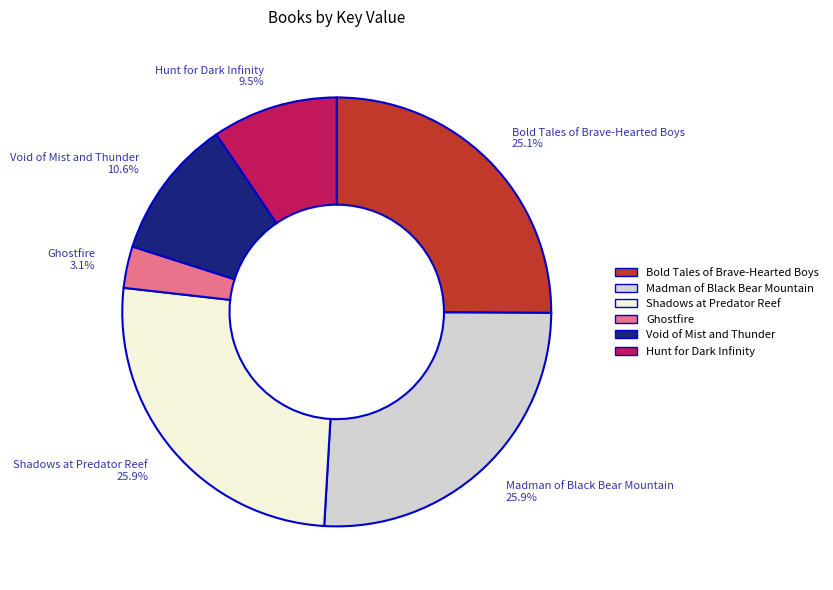

Approximately how many times larger is the value at Shadows at Predator Reef compared to Madman of Black Bear Mountain?

1.0